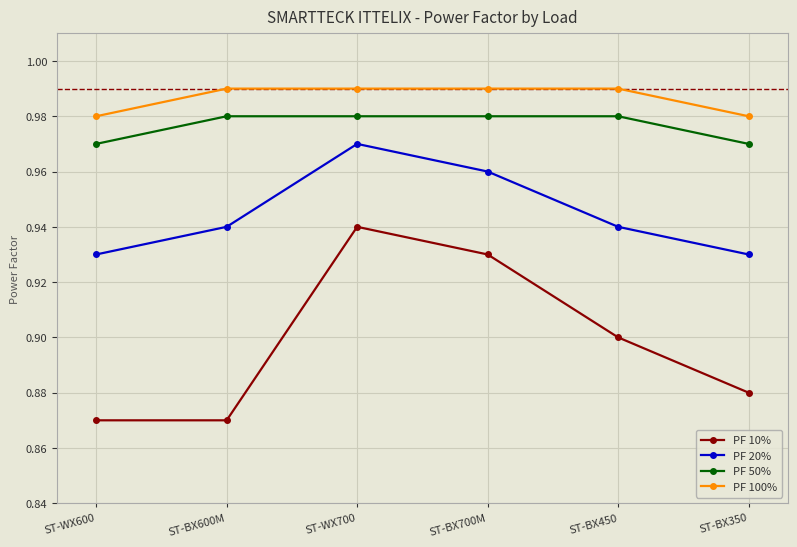

Which series changed the most between ST-BX600M and ST-BX700M?

PF 10%